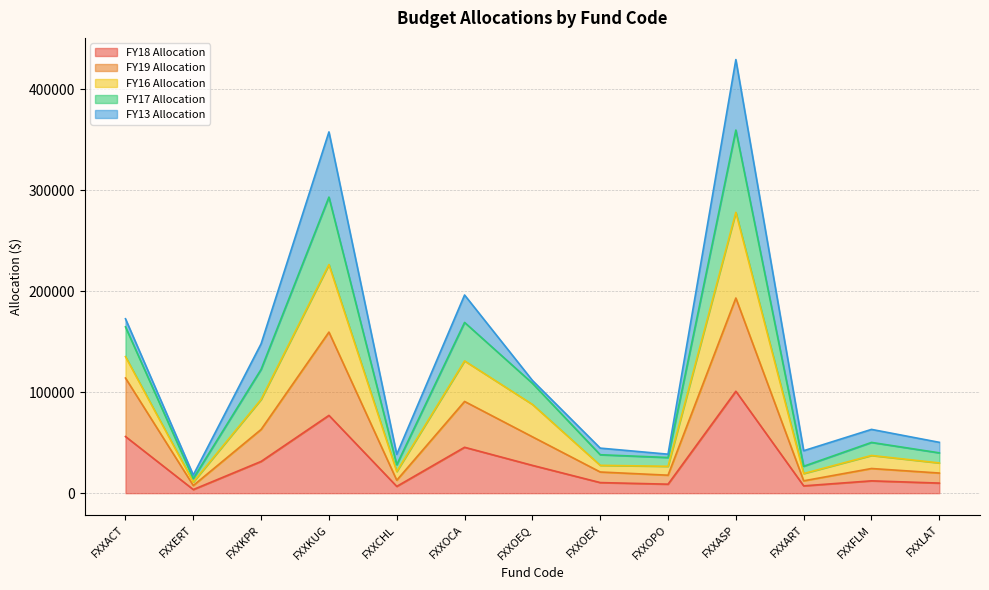

True or false: FY16 Allocation and FY18 Allocation cross at least once.

False